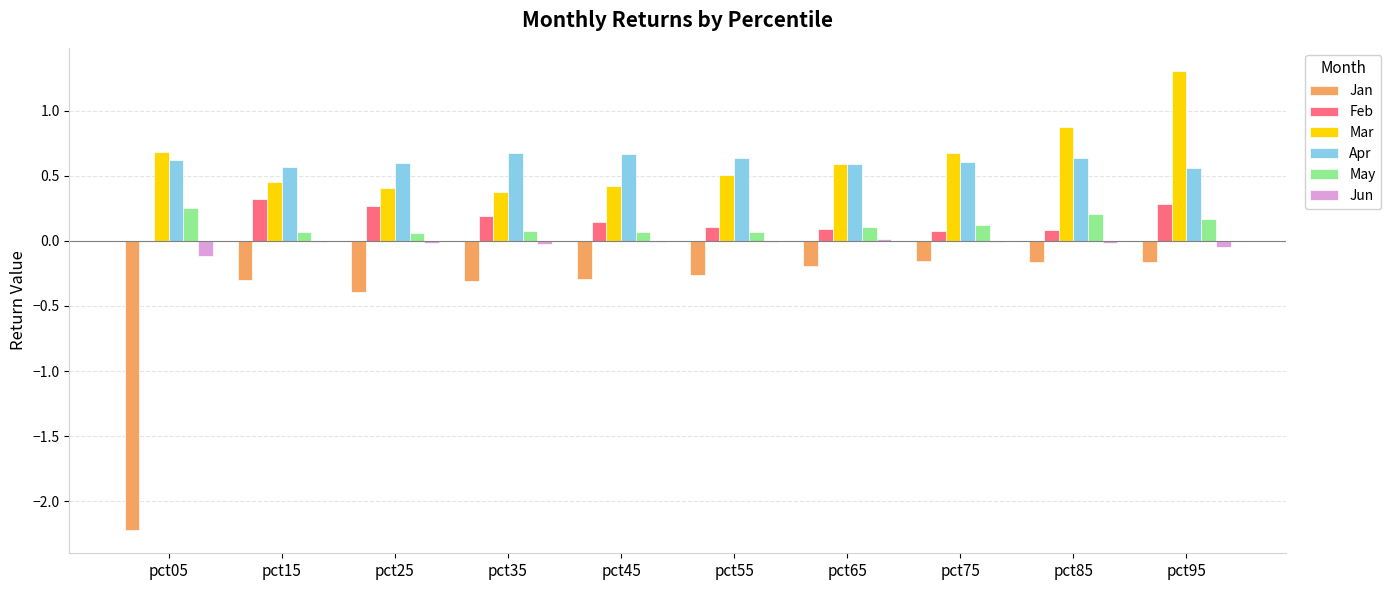

Which label corresponds to the largest value in the chart?

pct95